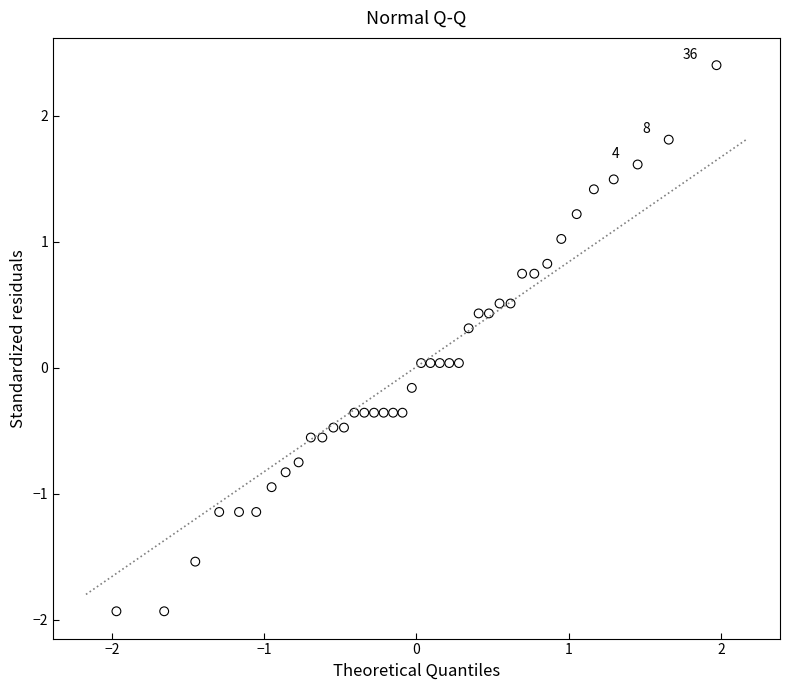

What is the range of X values (max minus min)?

3.9